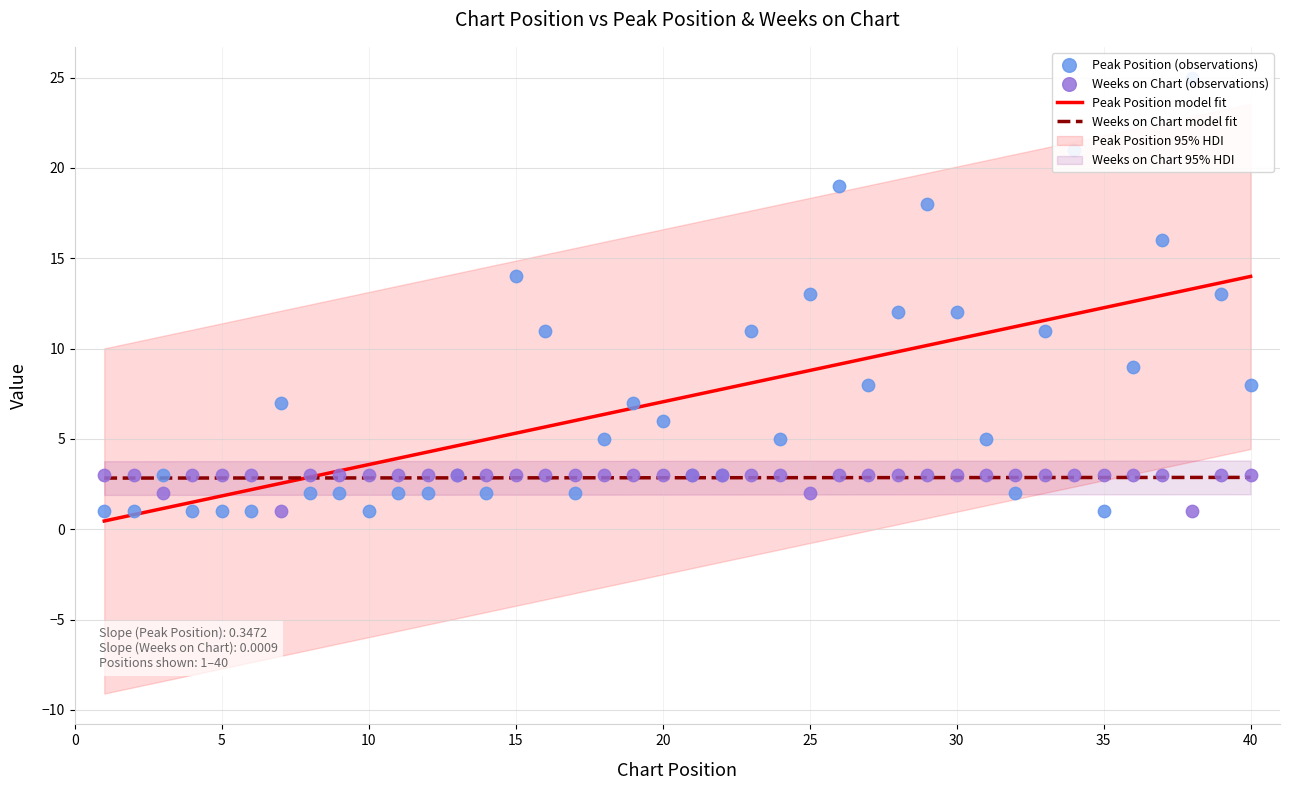

The value of Weeks on Chart model fit at 20 is 4.8. True or false?

False